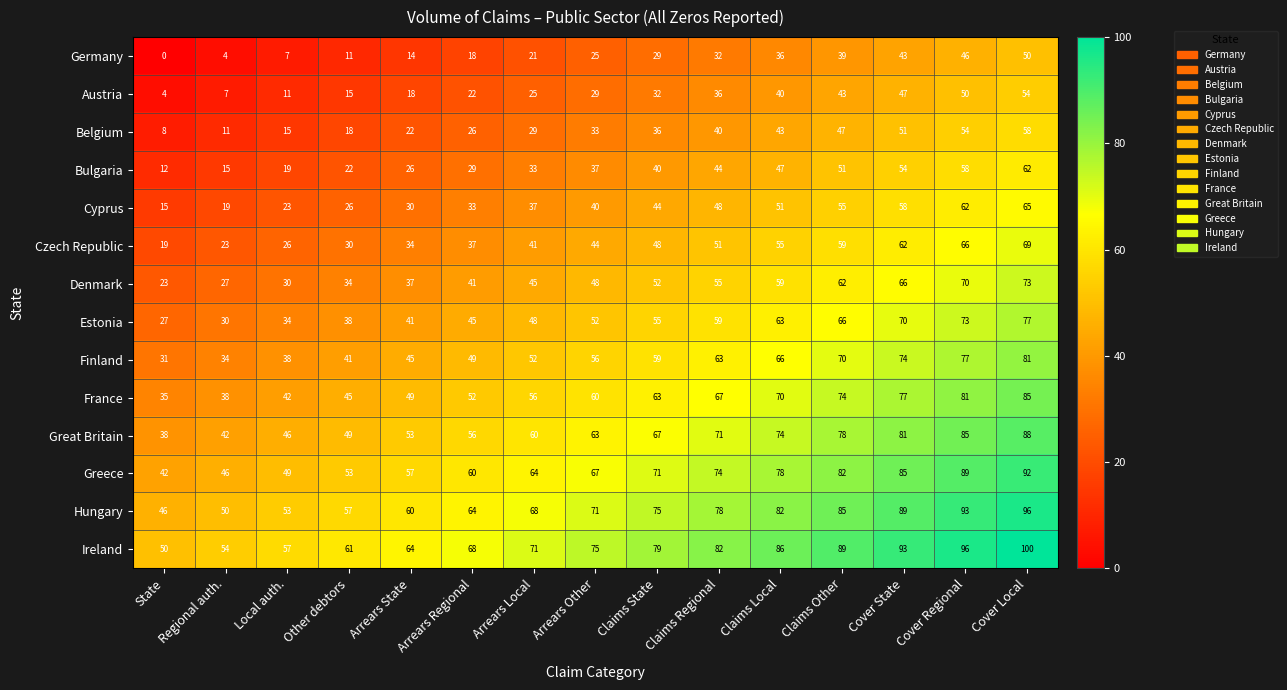

The value of Austria at Cover Local is 54. True or false?

True